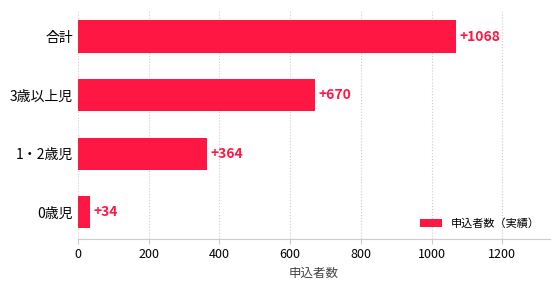

Between 合計 and 0歳児, which is larger?

合計